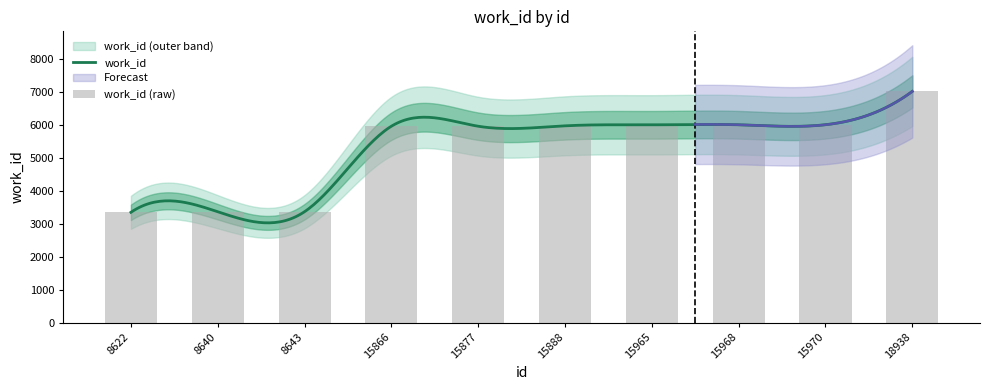

How many bars are there in total?

10